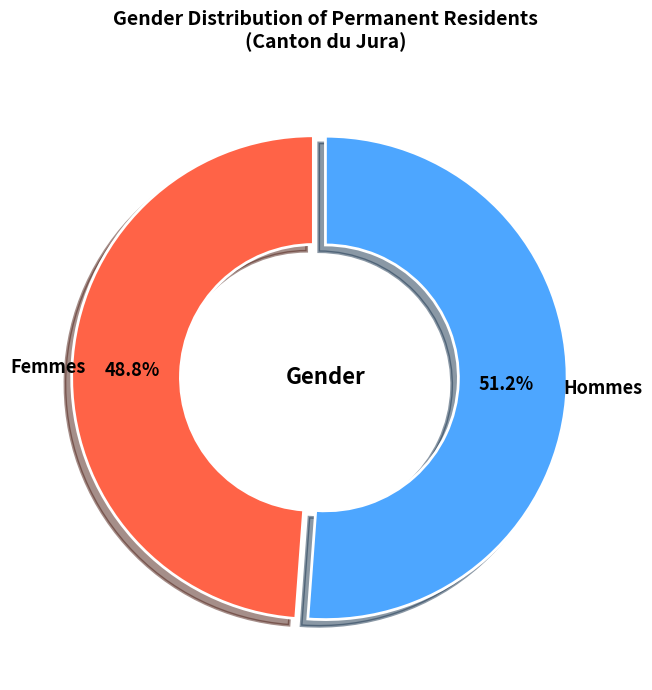

Is the sum of Hommes and Femmes greater than half?

Yes